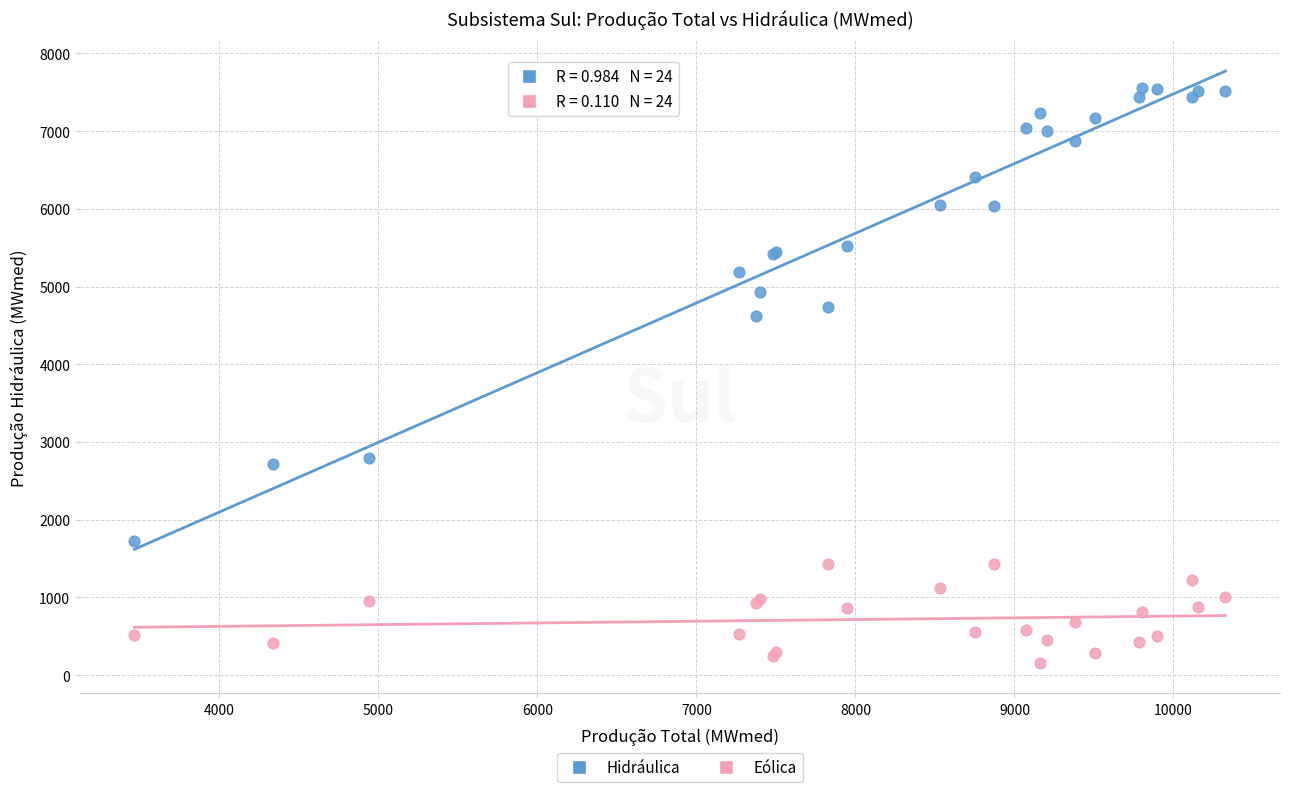

Across all series, what Y value is closest to 3852?

4616.9